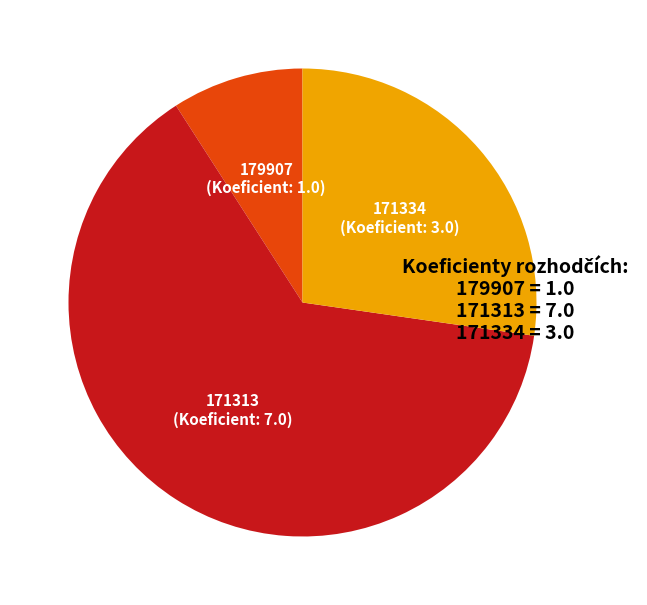

Is the sum of 171334 and 179907 greater than half?

No